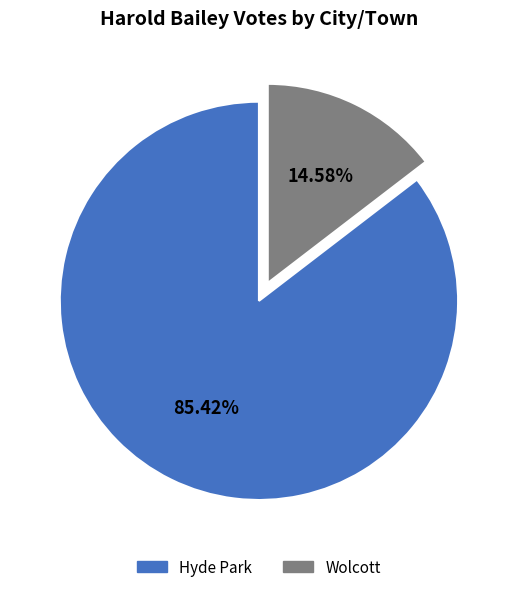

What percentage is the Wolcott slice, to the nearest percent?

15%